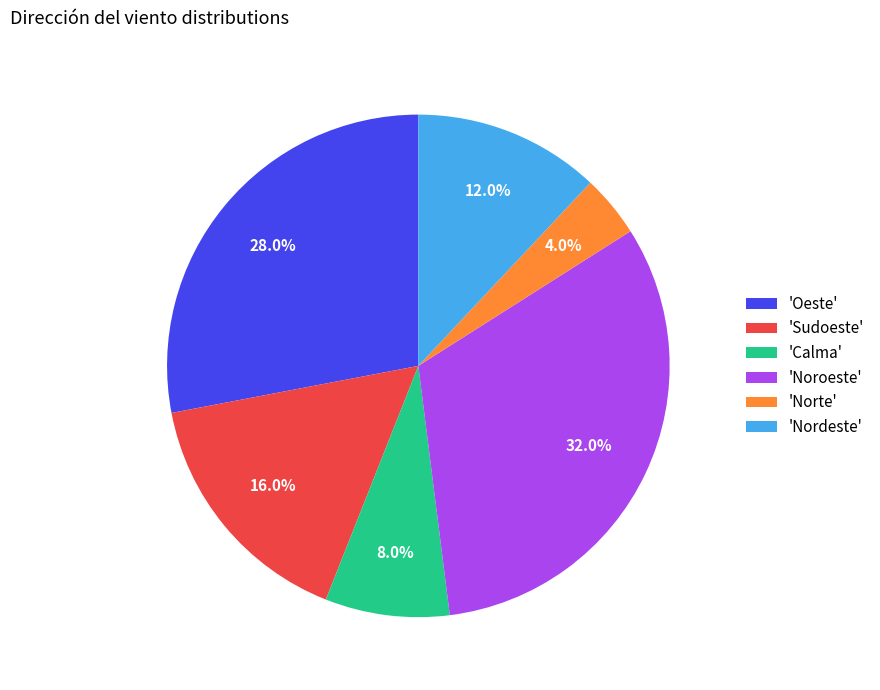

What portion of the pie excludes 'Norte'?

96.0%